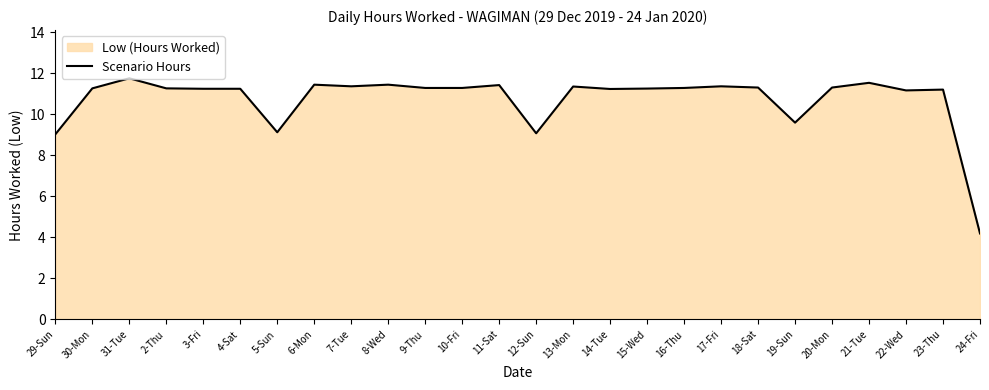

Where is the first local maximum?

31-Tue